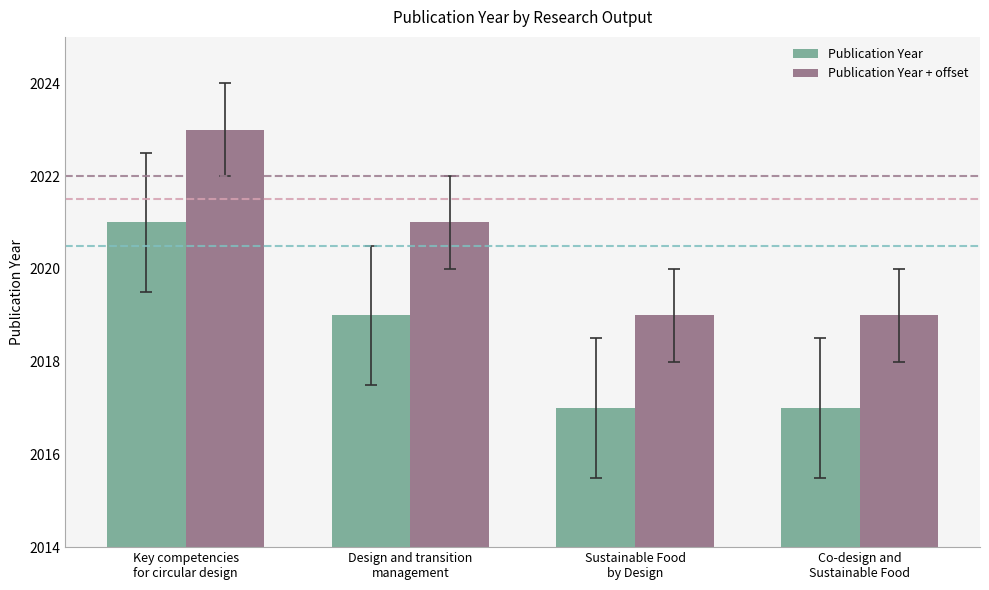

How many values in the Publication Year + offset series are below 2021?

2